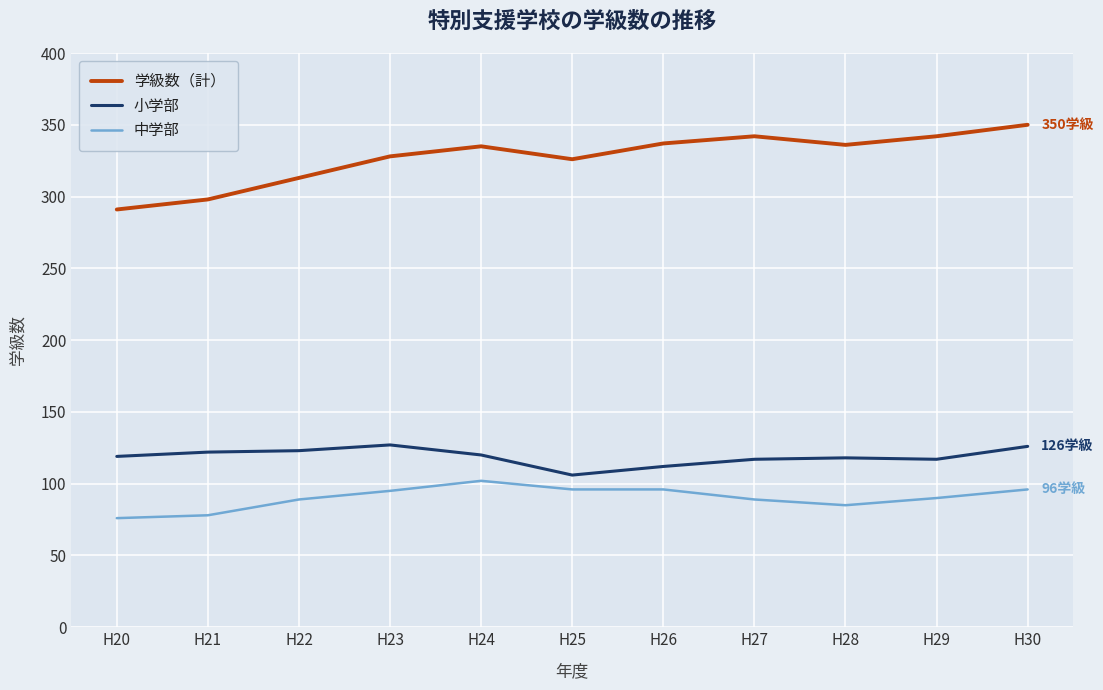

What are all the series names shown in the legend?

学級数（計）, 小学部, 中学部